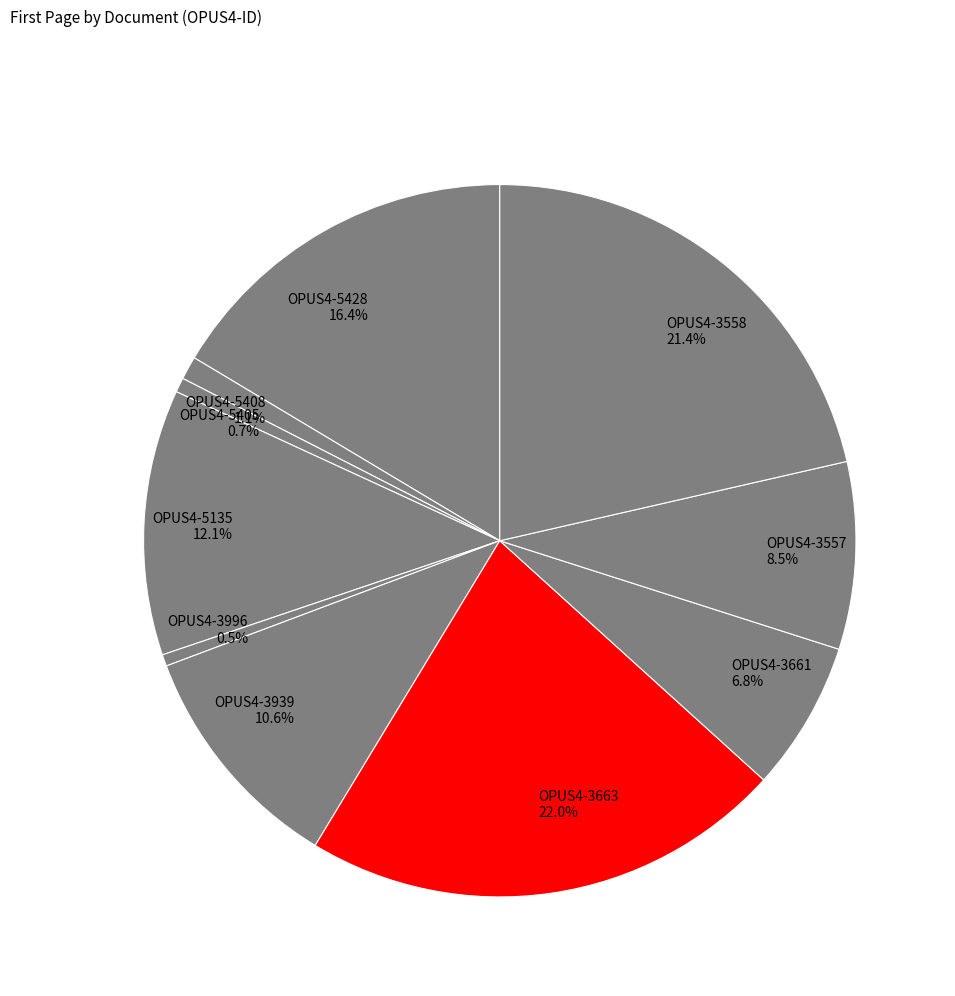

Does OPUS4-3557 represent more than half of the total?

No